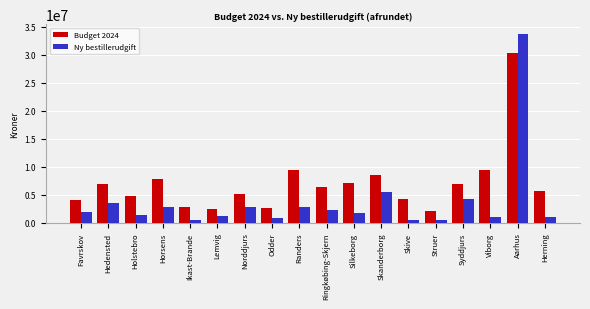

What is the difference between the highest and lowest values at Horsens?

5045000